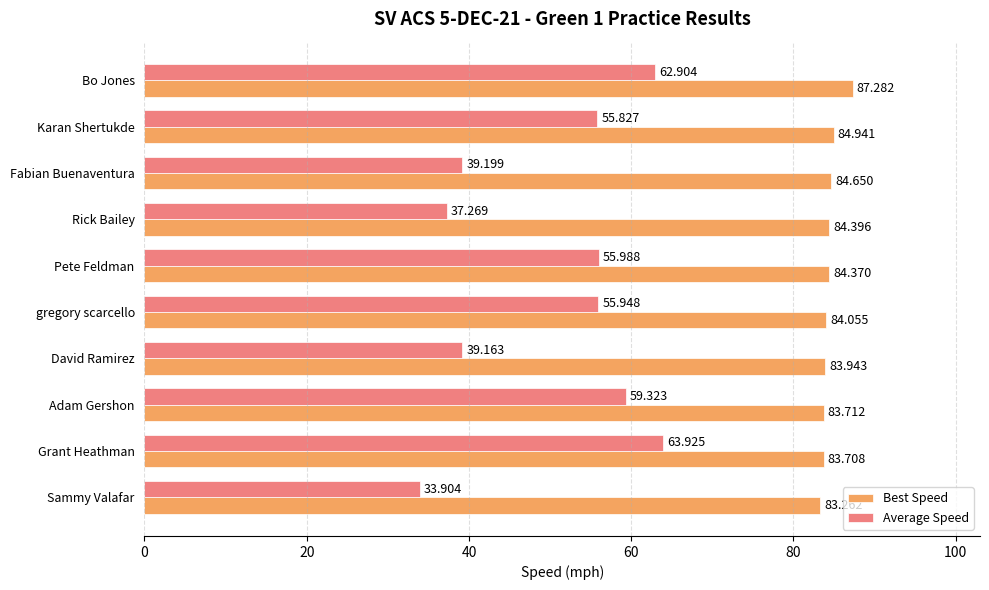

Which series has the largest range (max minus min)?

Average Speed